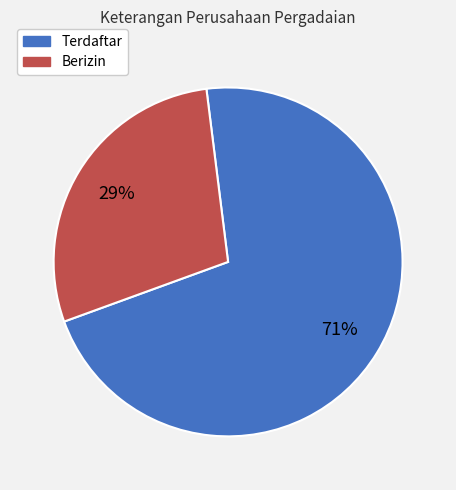

How many slices are in this pie chart?

2